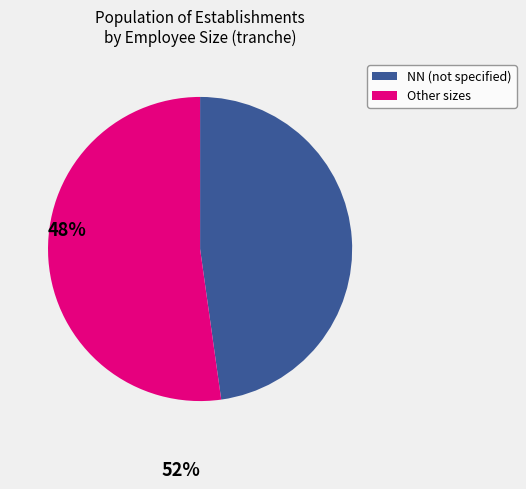

Is there any slice that represents more than half of the pie?

Yes